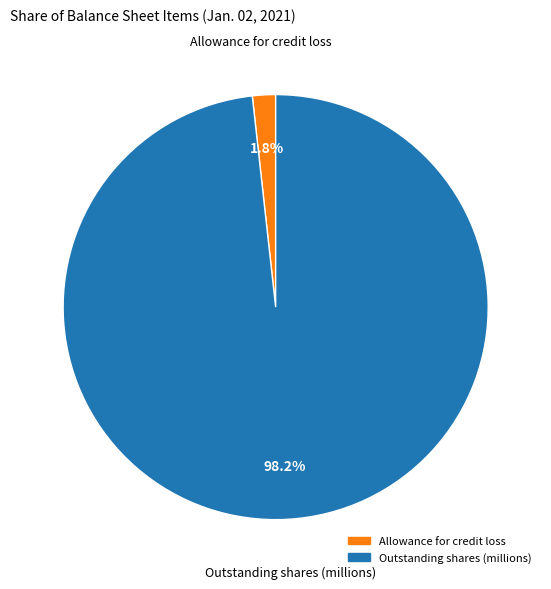

How many segments does this pie chart have?

2